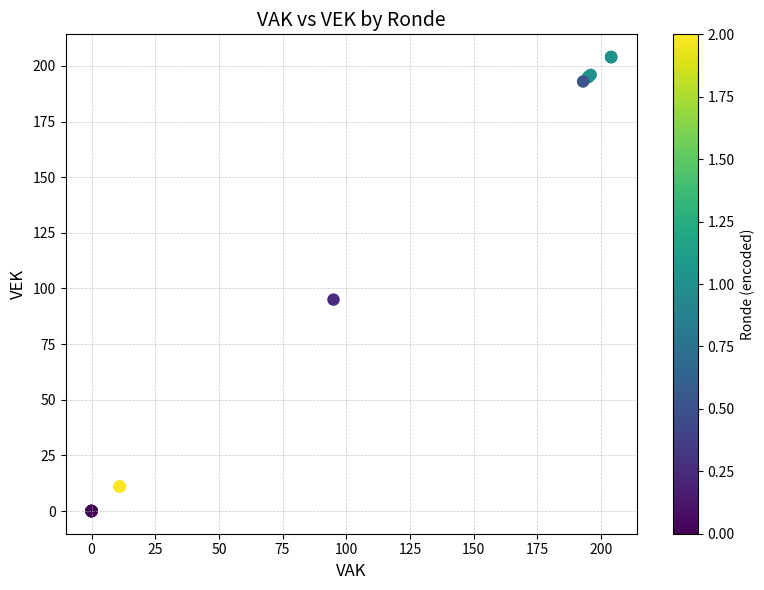

What Y value in the scatter plot is closest to 102?

95